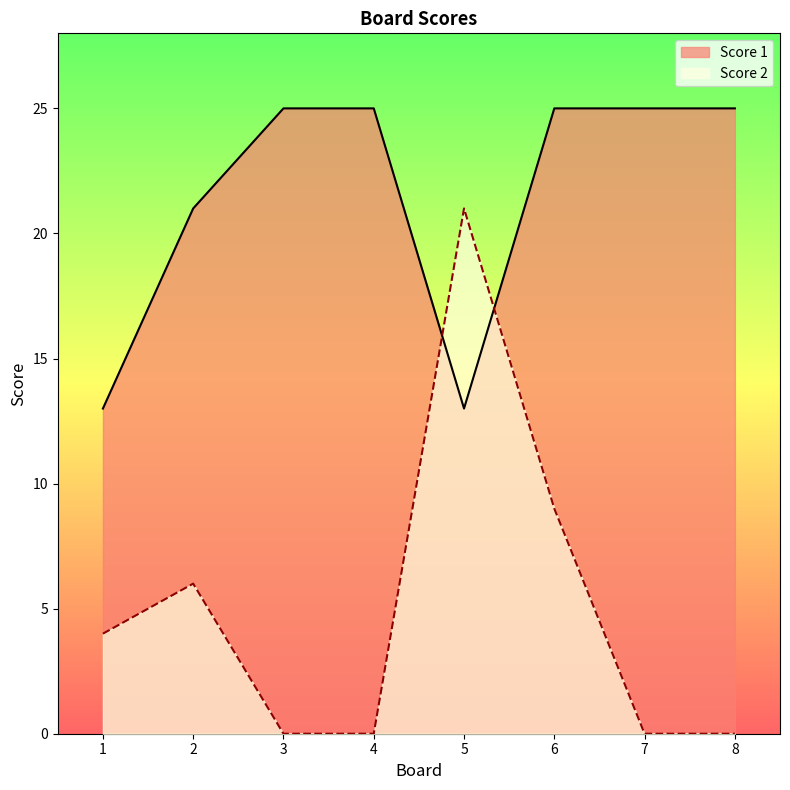

How many data points in Score 2 are above 4?

3